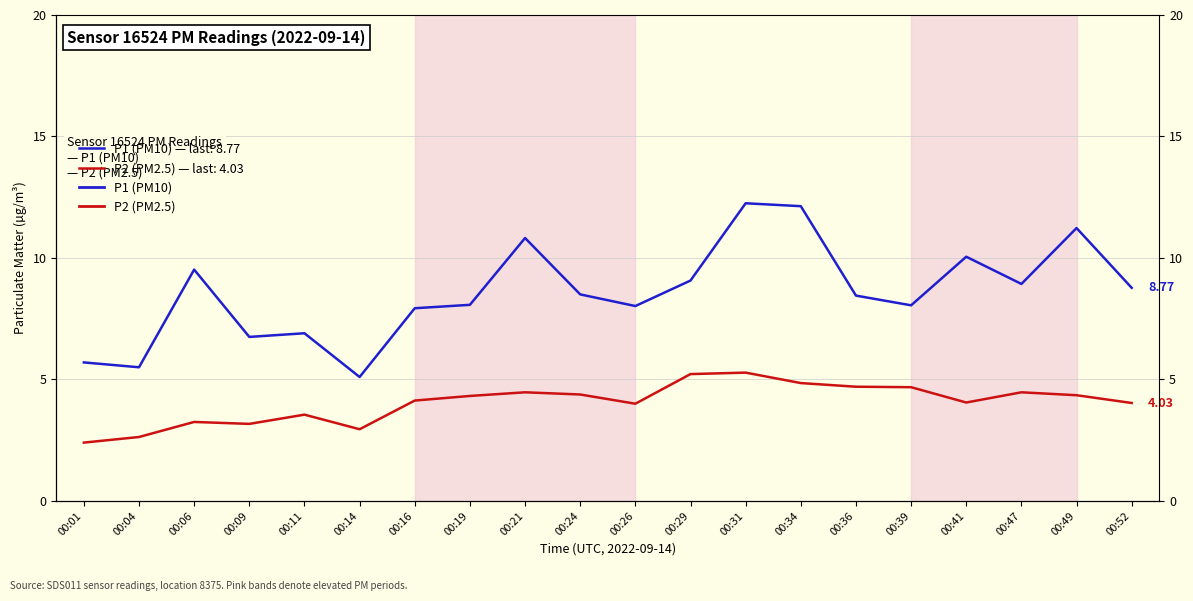

What is the sum of the P1 values at 00:47 and 00:21?

19.8